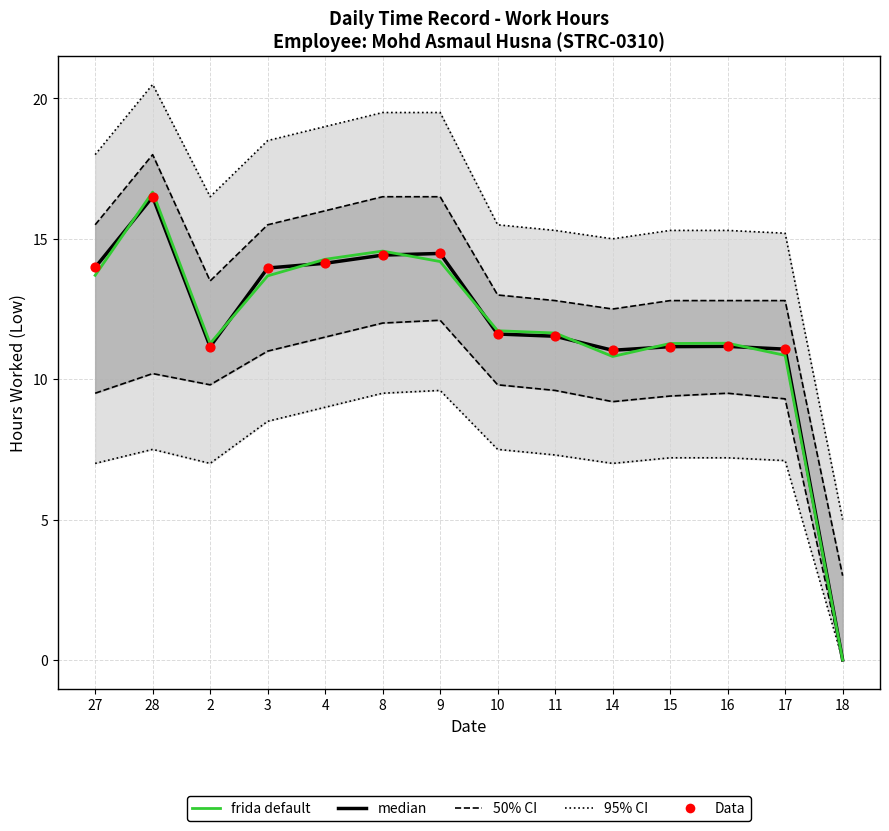

What is the change in value from 3 to 10?

-2.4